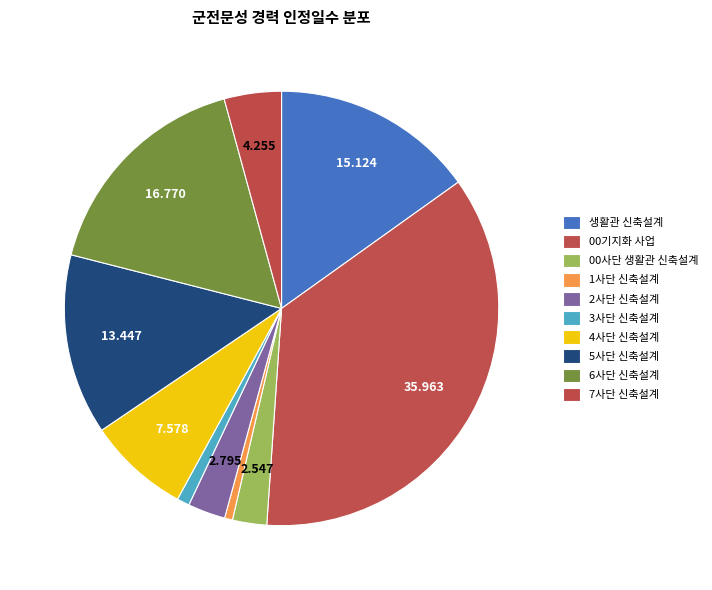

How many segments does this pie chart have?

10